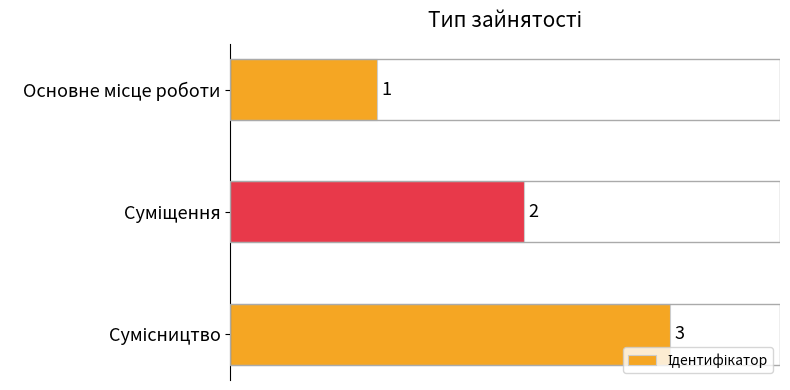

What is the sum of all values?

6